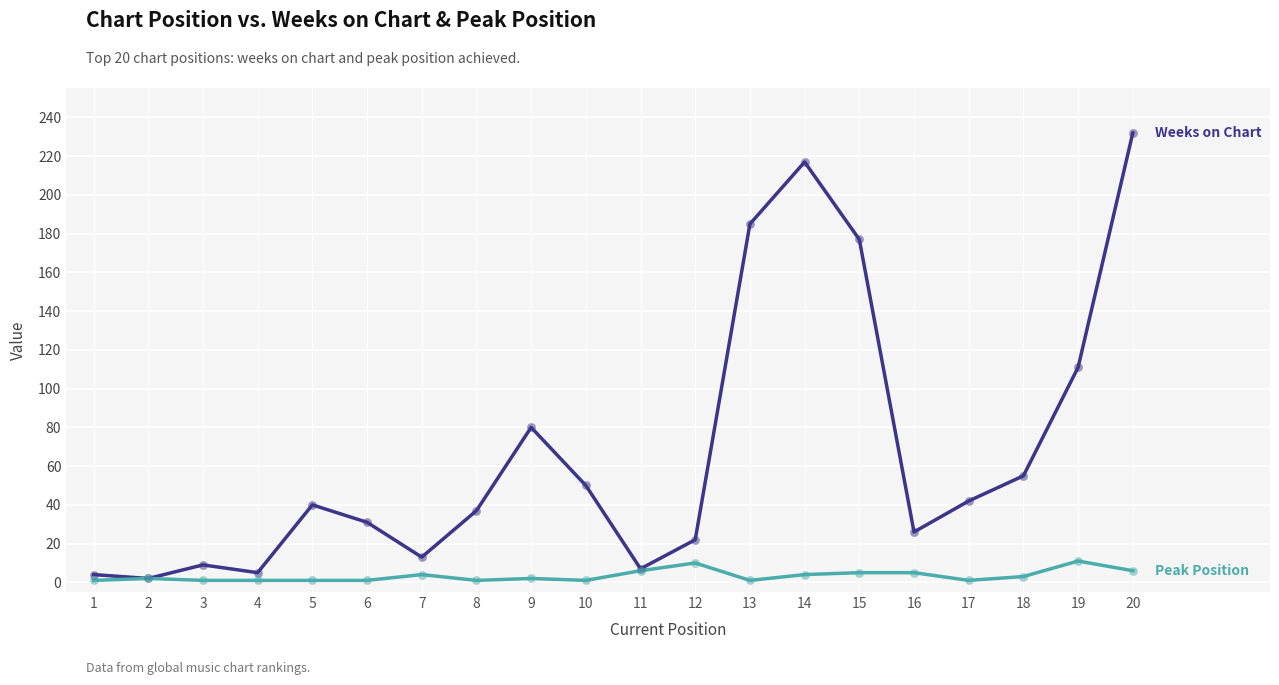

At which category is the sum across all series the highest?

20